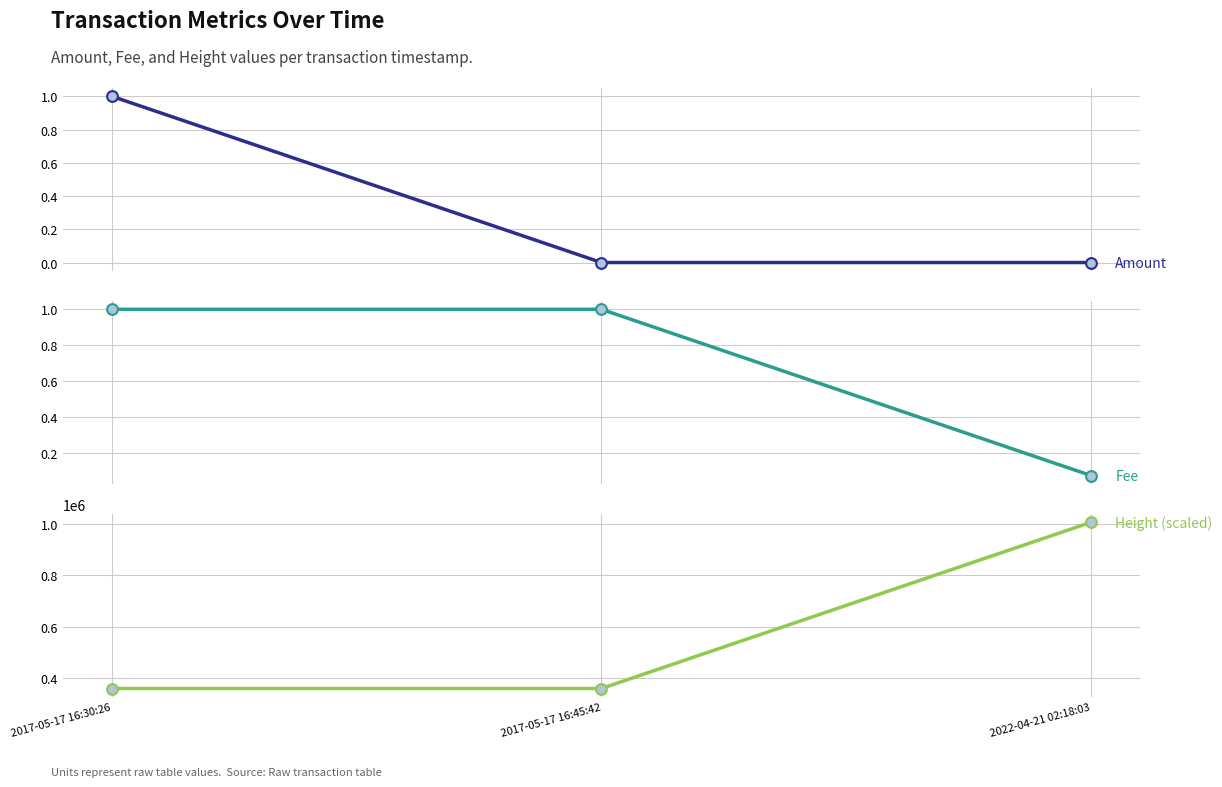

Is the value of Height (scaled) at 2017-05-17 16:45:42 greater than the value of Fee at 2022-04-21 02:18:03?

Yes